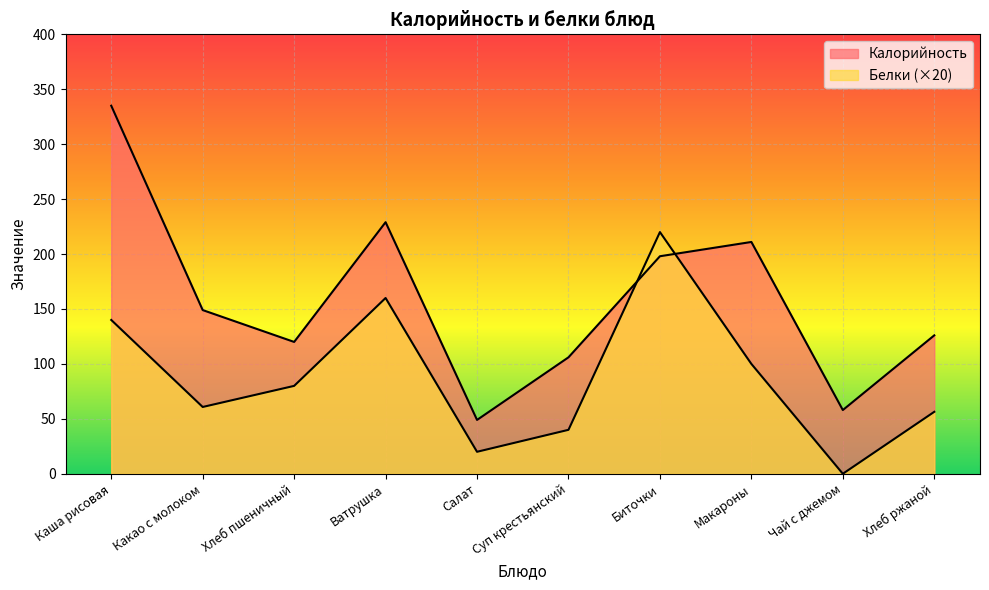

Is the value of Белки at Ватрушка greater than the value of Калорийность at Ватрушка?

No